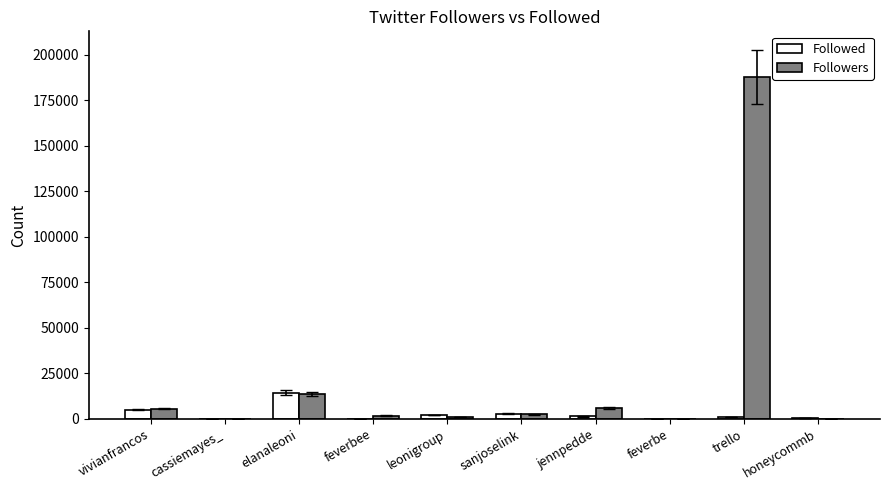

What value does the Followed series have at vivianfrancos?

5071